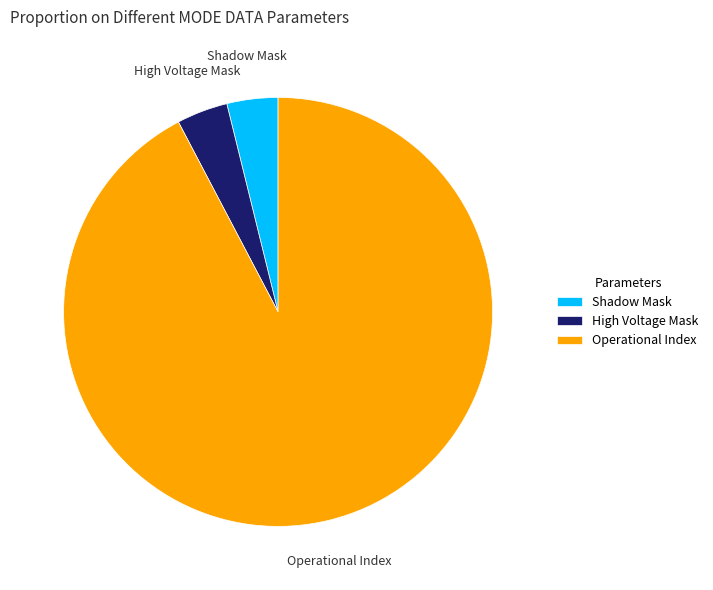

Is there any slice that represents more than half of the pie?

Yes